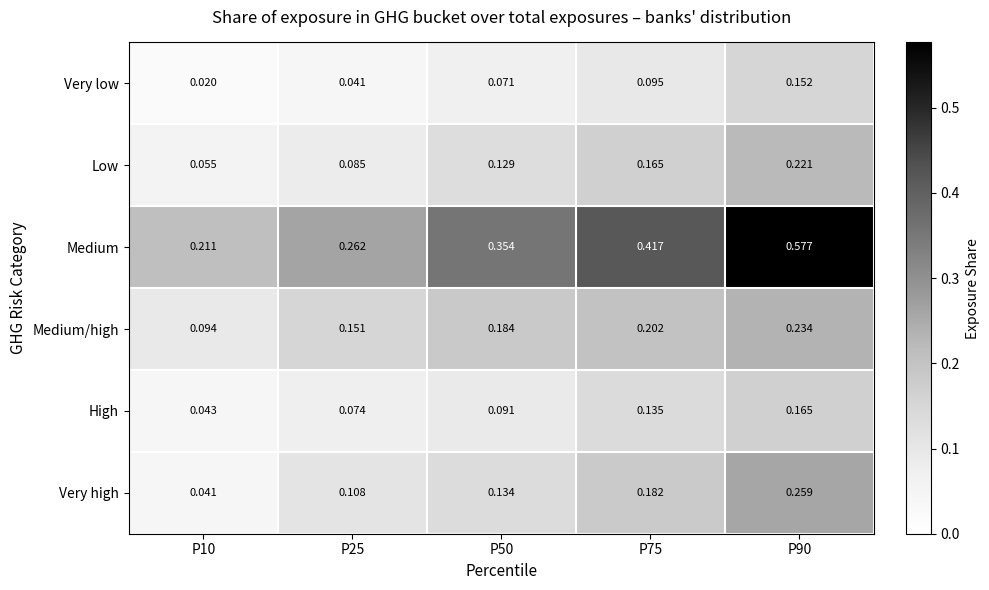

Rank the series by their maximum value, from lowest to highest.

Very low, High, Low, Medium/high, Very high, Medium